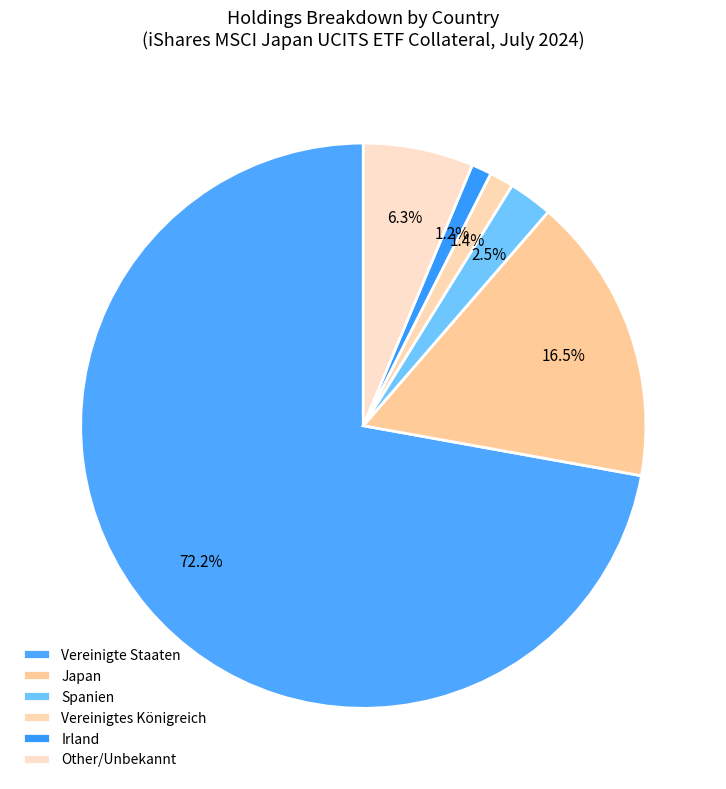

What is the largest slice in the pie chart?

Vereinigte Staaten